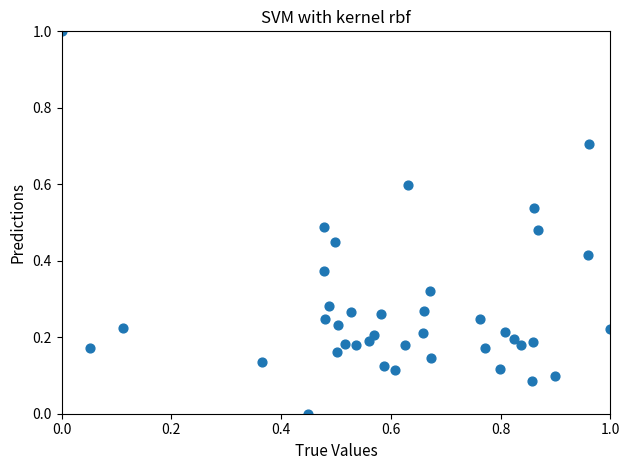

What is the range of Y values (max minus min)?

1.0